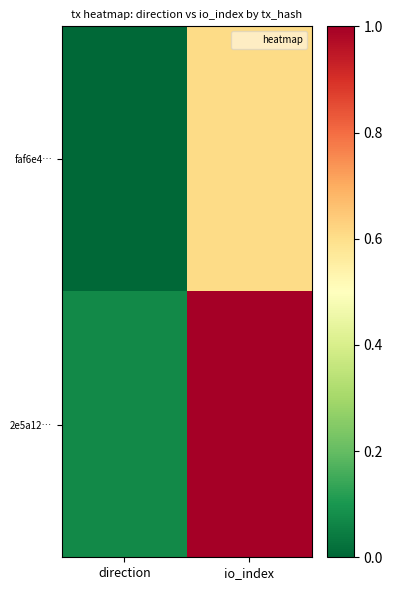

List the series in order of their peak value, highest first.

2e5a12…, faf6e4…